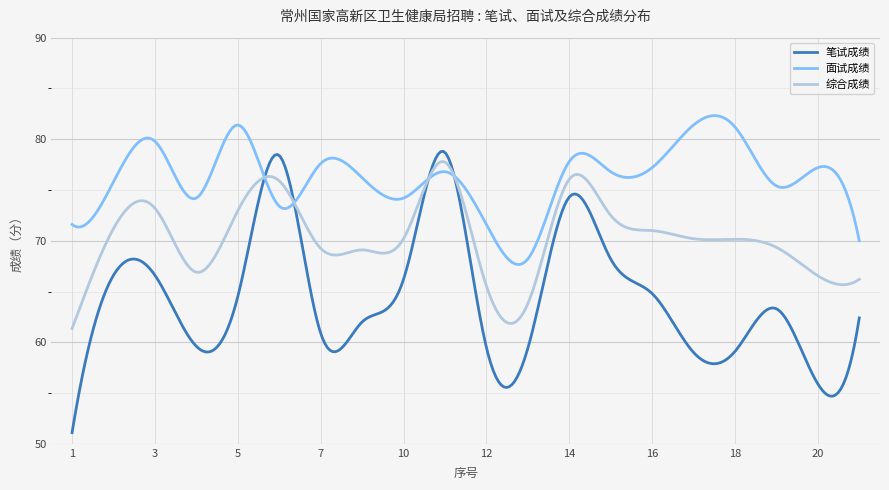

Which series has the largest range (max minus min)?

笔试成绩